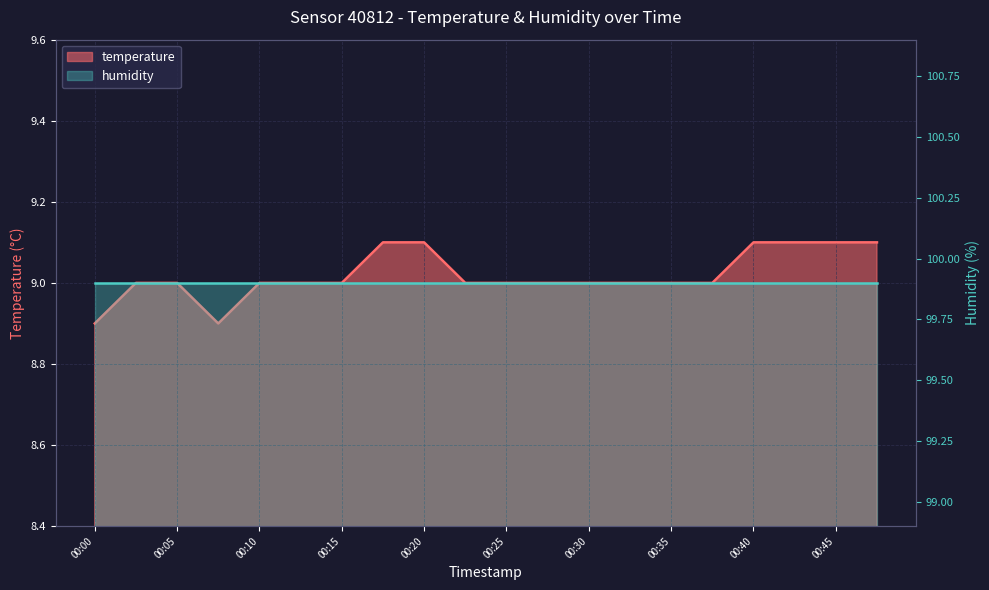

Count the values in the range 9 to 10.

18